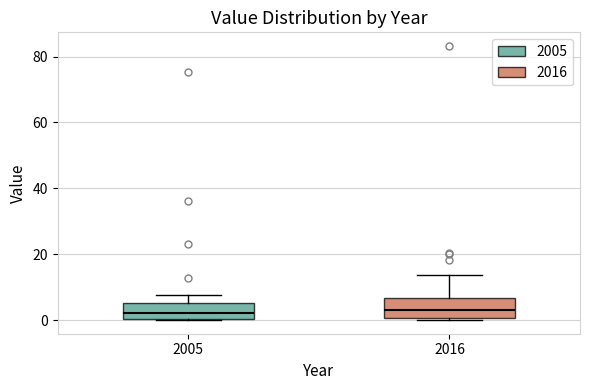

Where is the lower edge of the box at x = 2016 on the y-axis? The values are not printed on the chart, so give them approximately, as read against the axis.

0